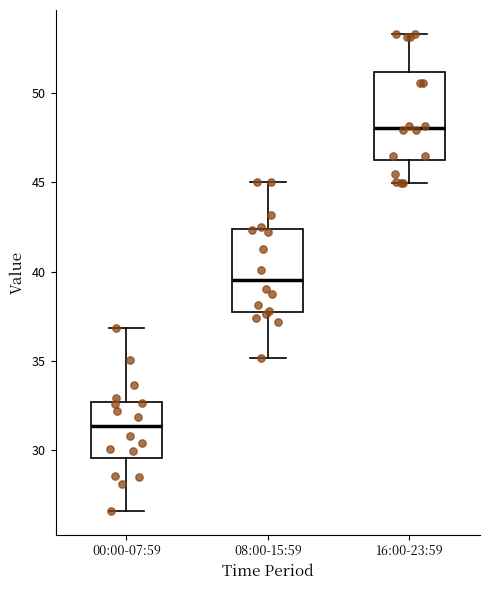

Reading left to right, read every box against the y-axis: the position of its median line, the range the box covers, and the ends of its whiskers. The values are not printed on the chart, so give them approximately, as read against the axis.

00:00-07:59: median 31.5, box 29.5 to 32.5, whiskers 26.5 to 37.0
08:00-15:59: median 39.5, box 37.5 to 42.5, whiskers 35.0 to 45.0
16:00-23:59: median 48.0, box 46.0 to 51.0, whiskers 45.0 to 53.5